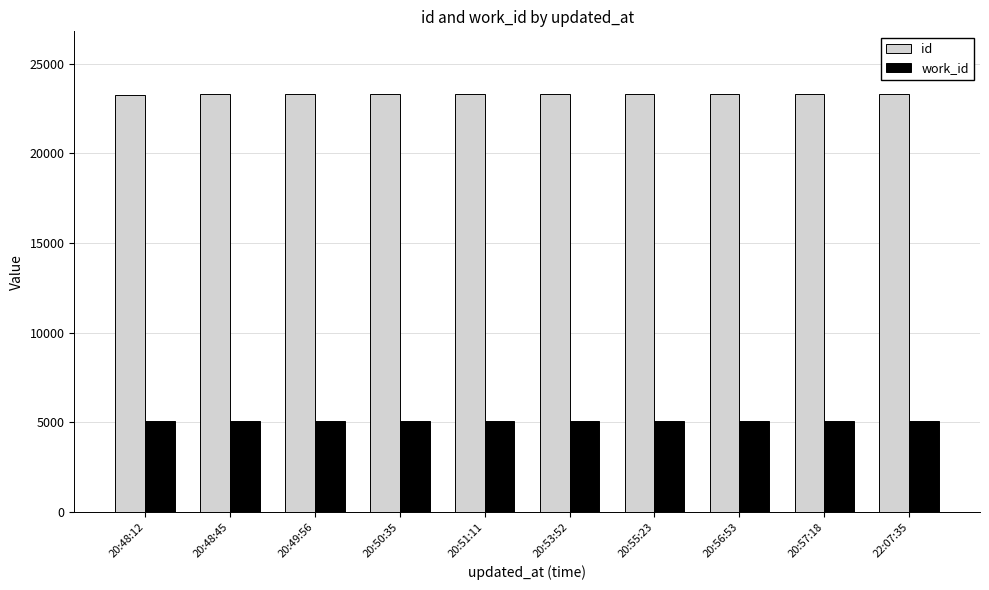

Rank the series by their average value, from highest to lowest.

id, work_id